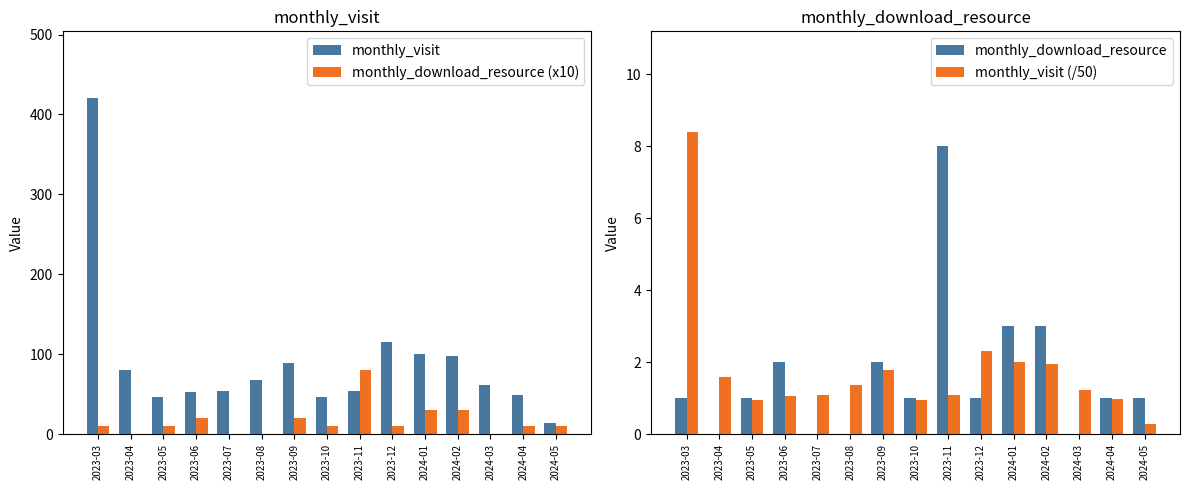

How many data points in monthly_visit are above 61?

7